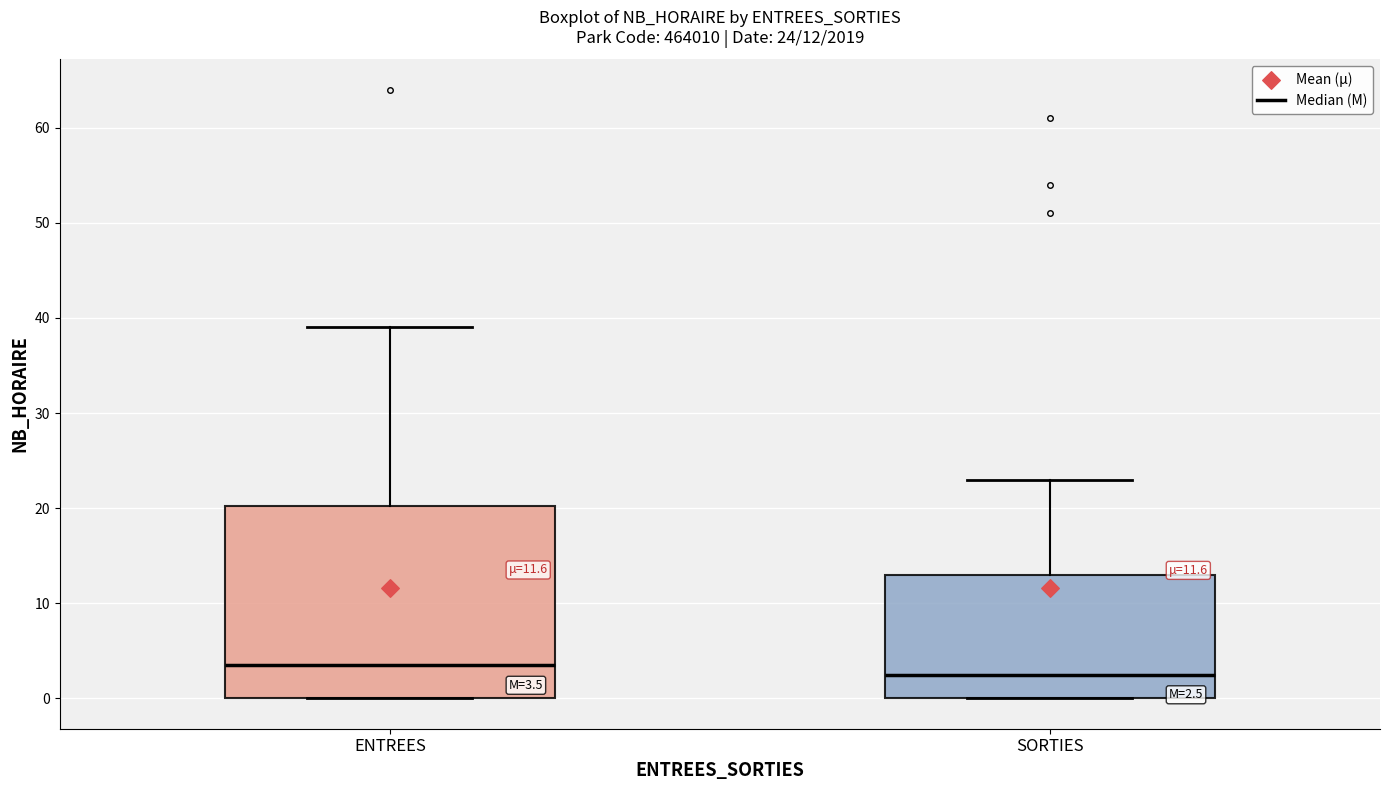

Which box has the highest median line?

ENTREES